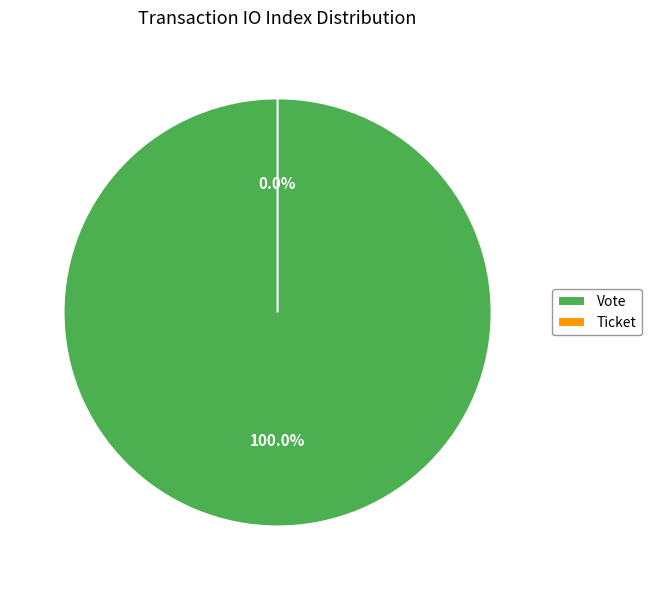

The Vote slice represents 99% of the pie. True or false?

False